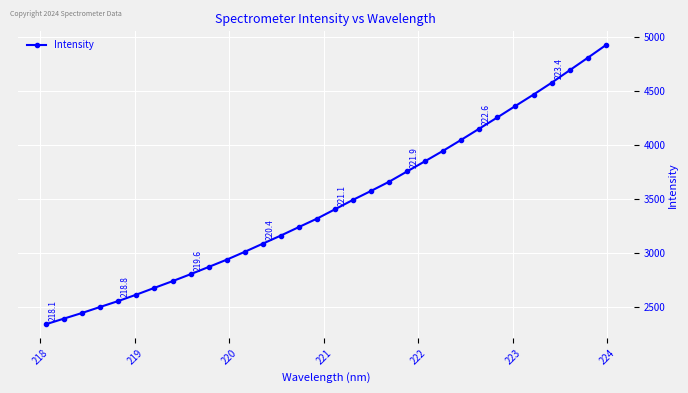

True or false: there are more than 2 points higher than both neighbors.

False